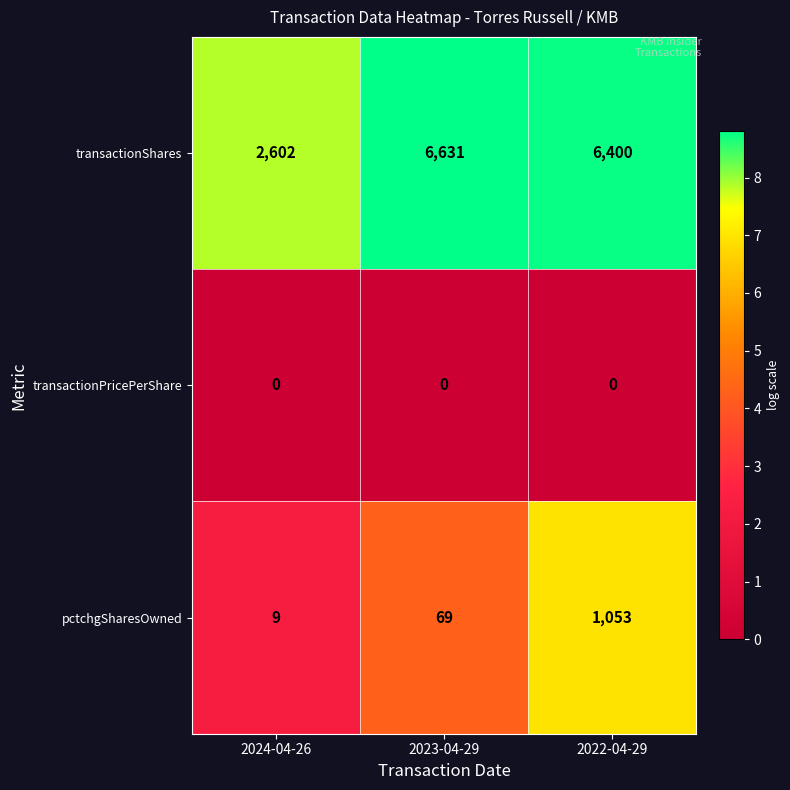

True or false: transactionShares has a value of 11519 at 2023-04-29.

False